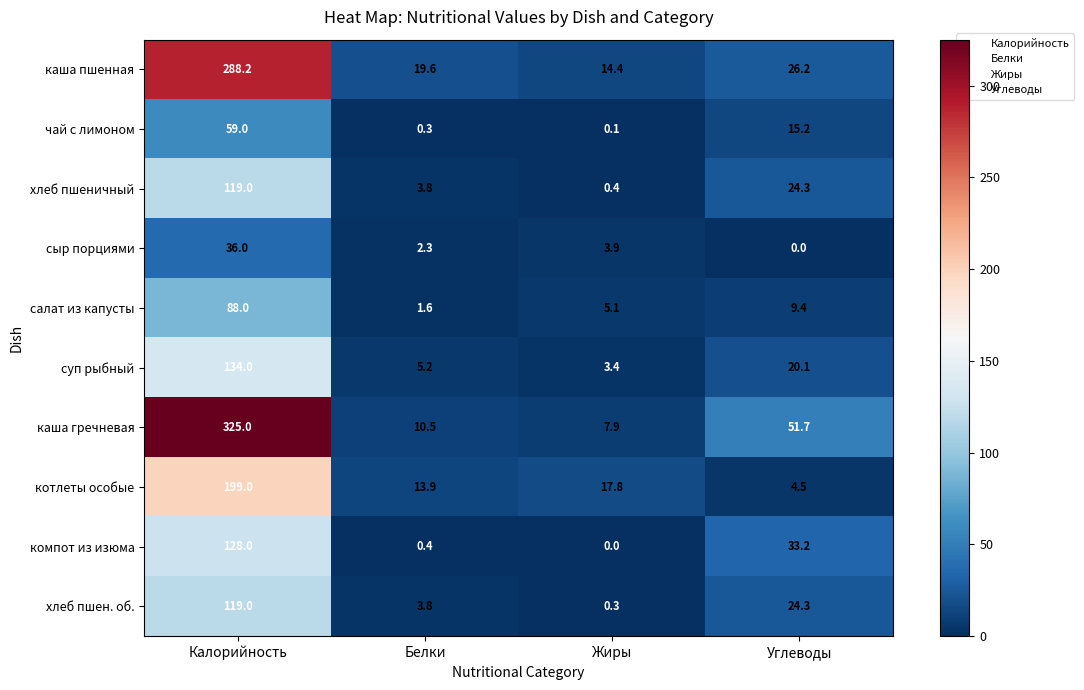

What is the spread (max minus min) of values at Белки?

19.3